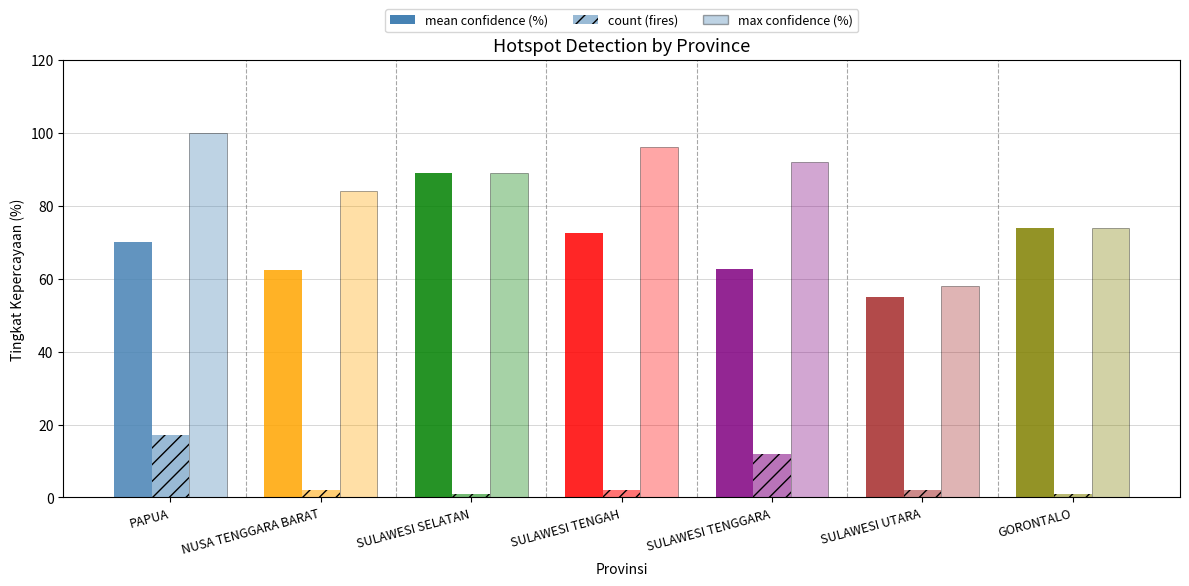

How many bars are there in total?

21